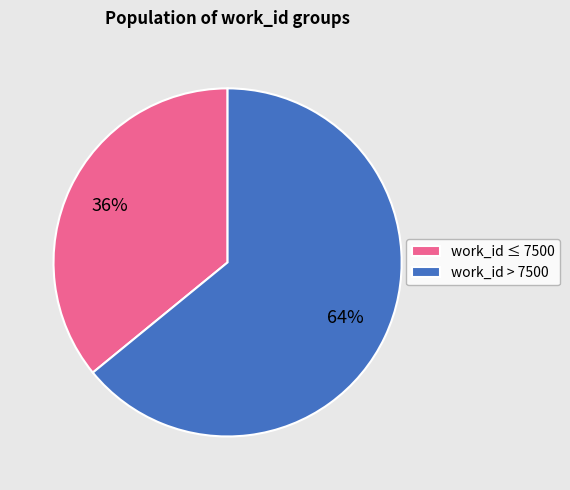

Does any single category account for the majority?

Yes